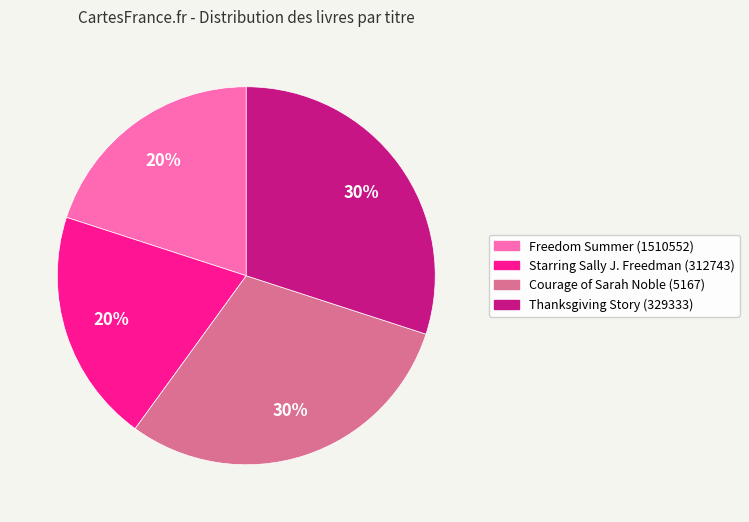

Is Thanksgiving Story (329333) the majority of the pie?

No